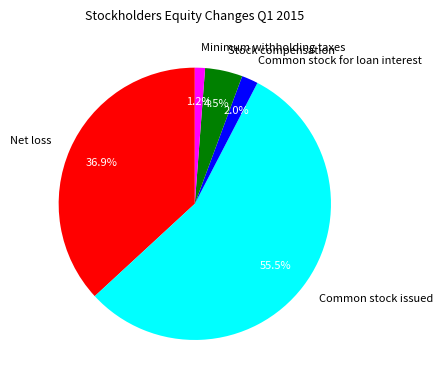

What is the majority slice?

Common stock issued